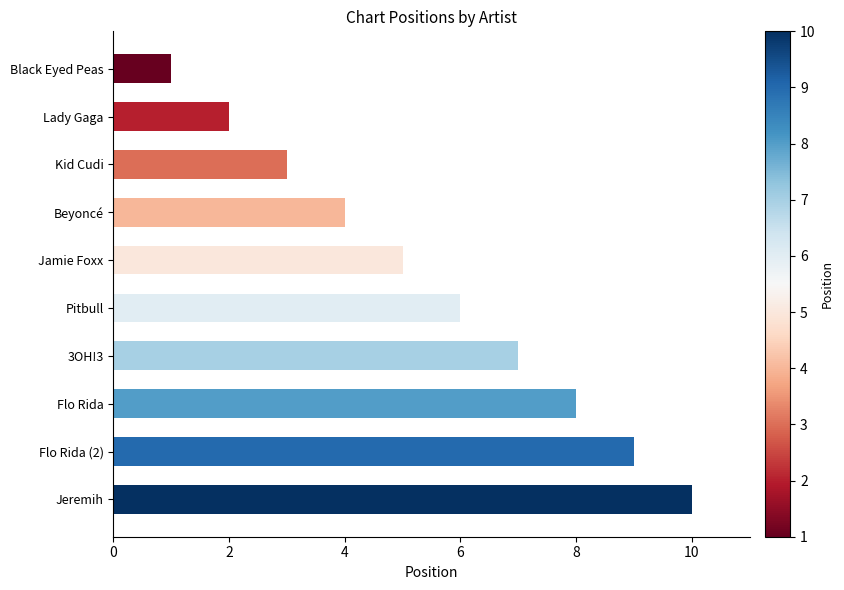

What is the smallest value displayed?

1